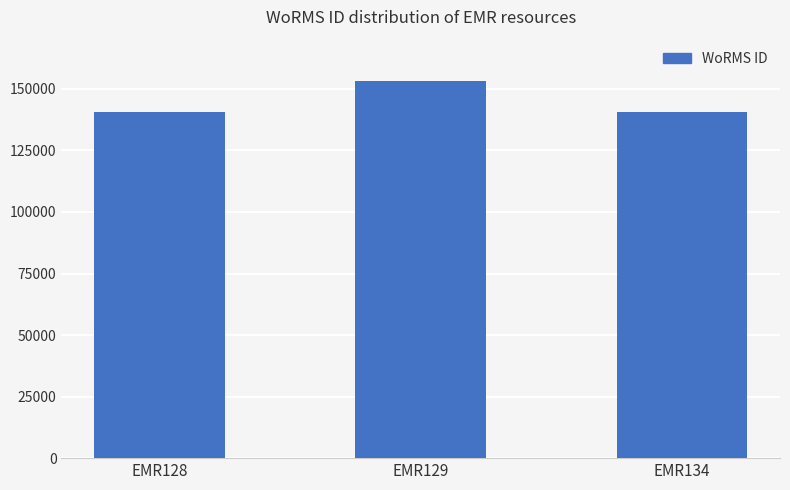

What is the difference between the values at EMR129 and EMR128?

12466